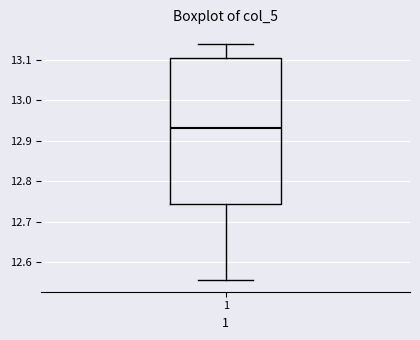

Transcribe this box plot: give where the median line is, the range the box spans, and where the two whiskers end, as read against the y-axis. The values are not printed on the chart, so give them approximately, as read against the axis.

median 12.93, box 12.75 to 13.10, whiskers 12.56 to 13.14